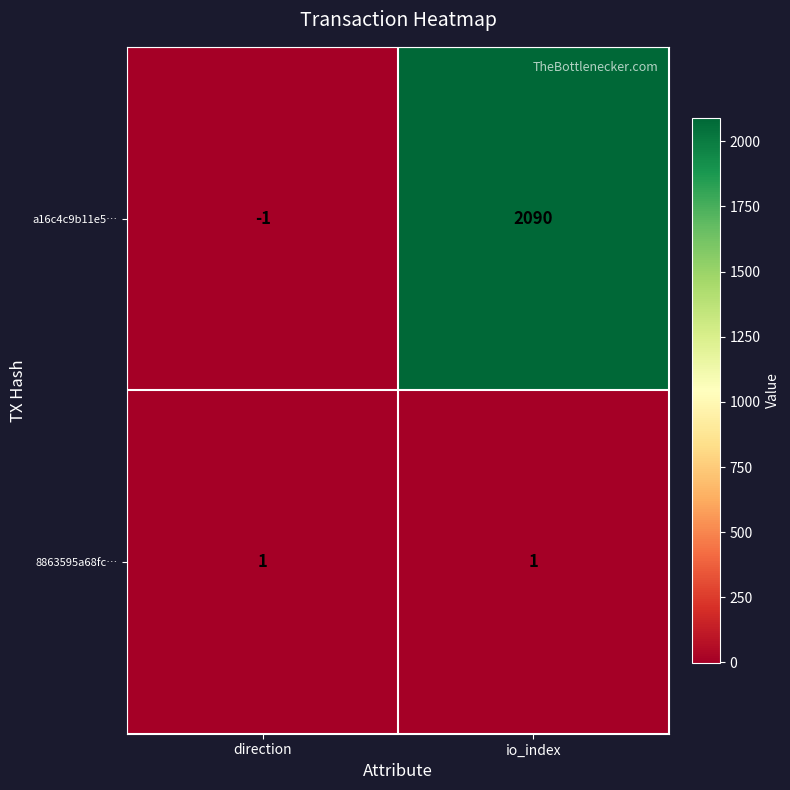

What is the sum of the a16c4c9b11e5… values at io_index and direction?

2089